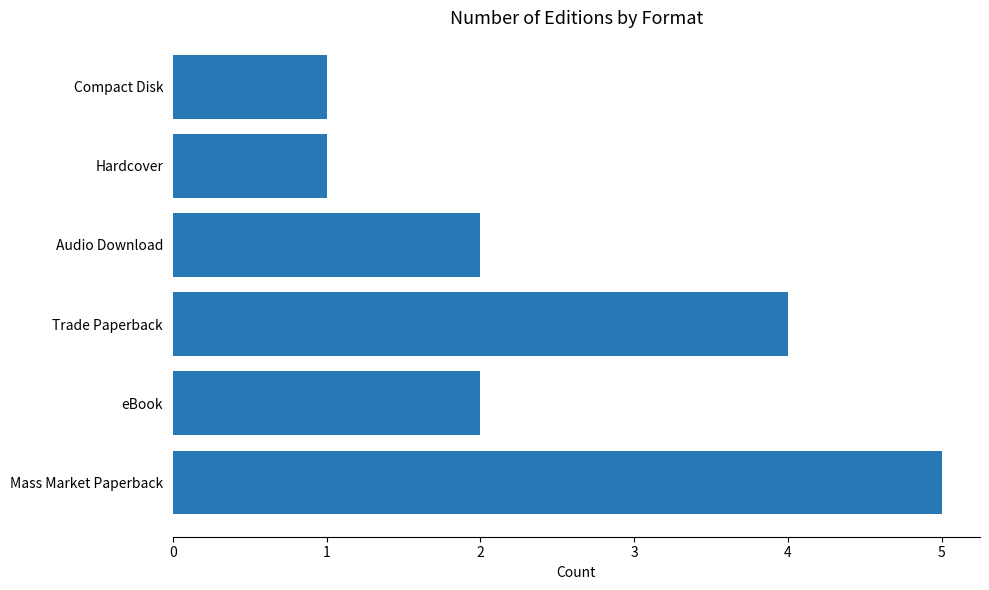

Reading bottom to top, extract all data points from this chart.

5	2	4	2	1	1